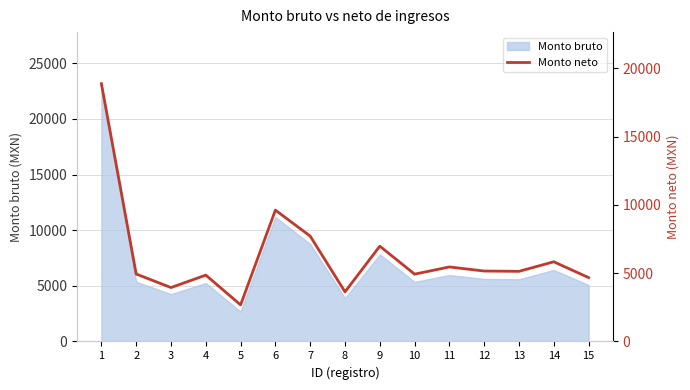

Reading right to left, extract all data points from this chart.

4673.5	5834.6	5134.4	5156.2	5456.1	4928.9	6978.2	3632.2	7712.7	9617.1	2677.4	4857.6	3946.3	4938.6	18876.0